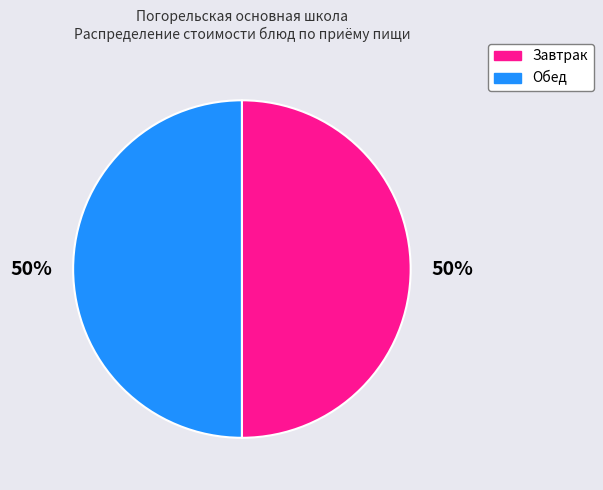

To the nearest percent, what is the average slice percentage?

50%